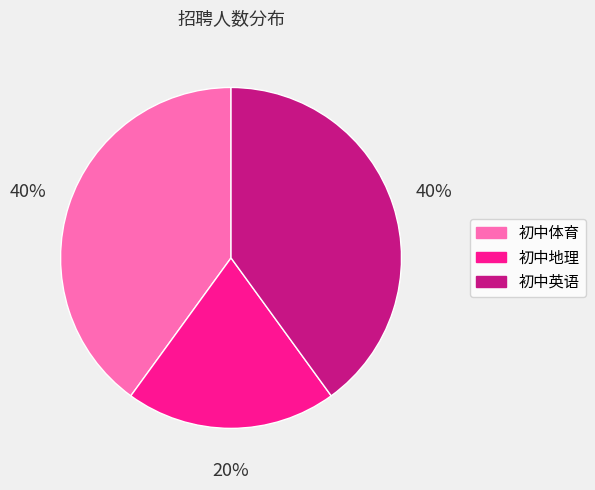

Approximately how many times larger is the value at 初中体育 compared to 初中英语?

1.0